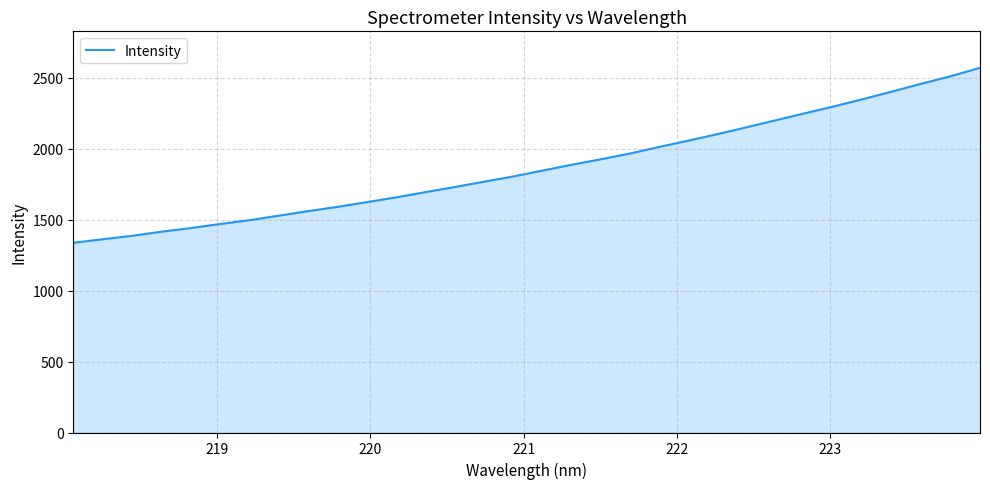

What is the maximum value shown in the chart?

2568.9